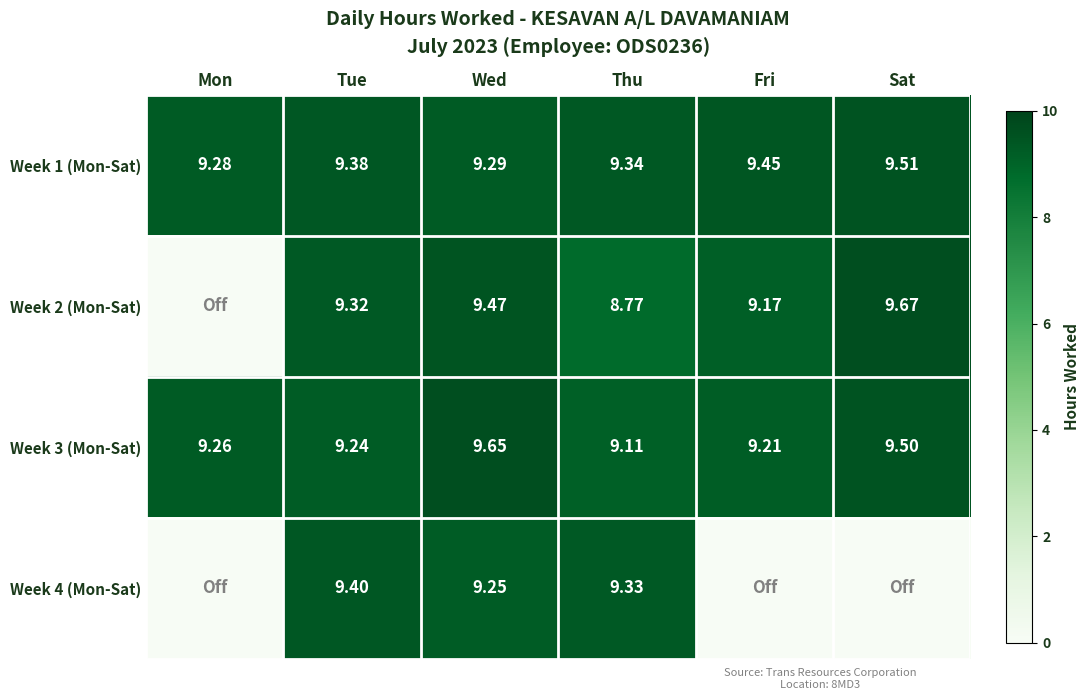

At which category does the chart reach its peak across all series?

Sat